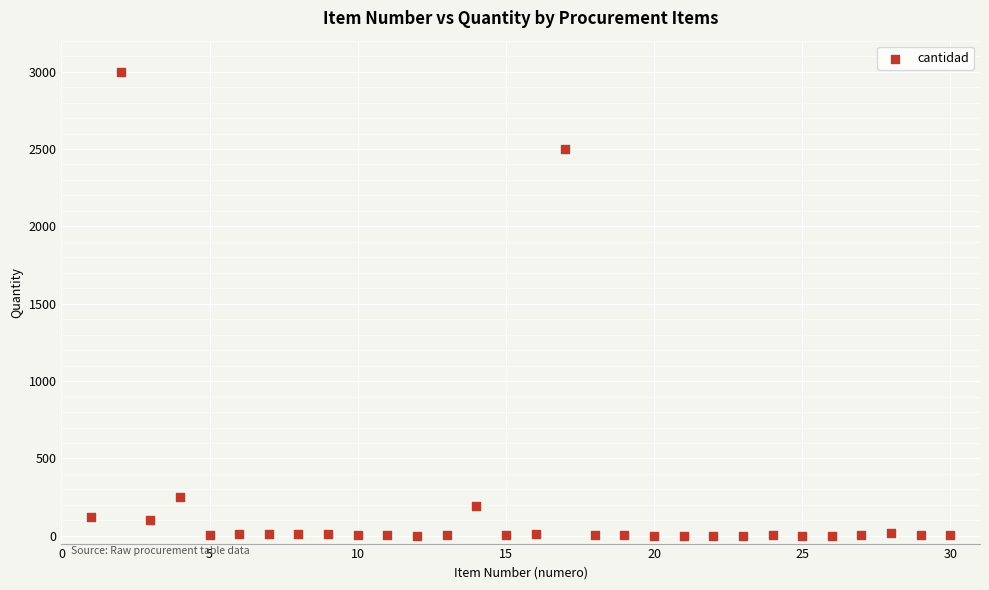

What Y value in the scatter plot is closest to 1500?

2500